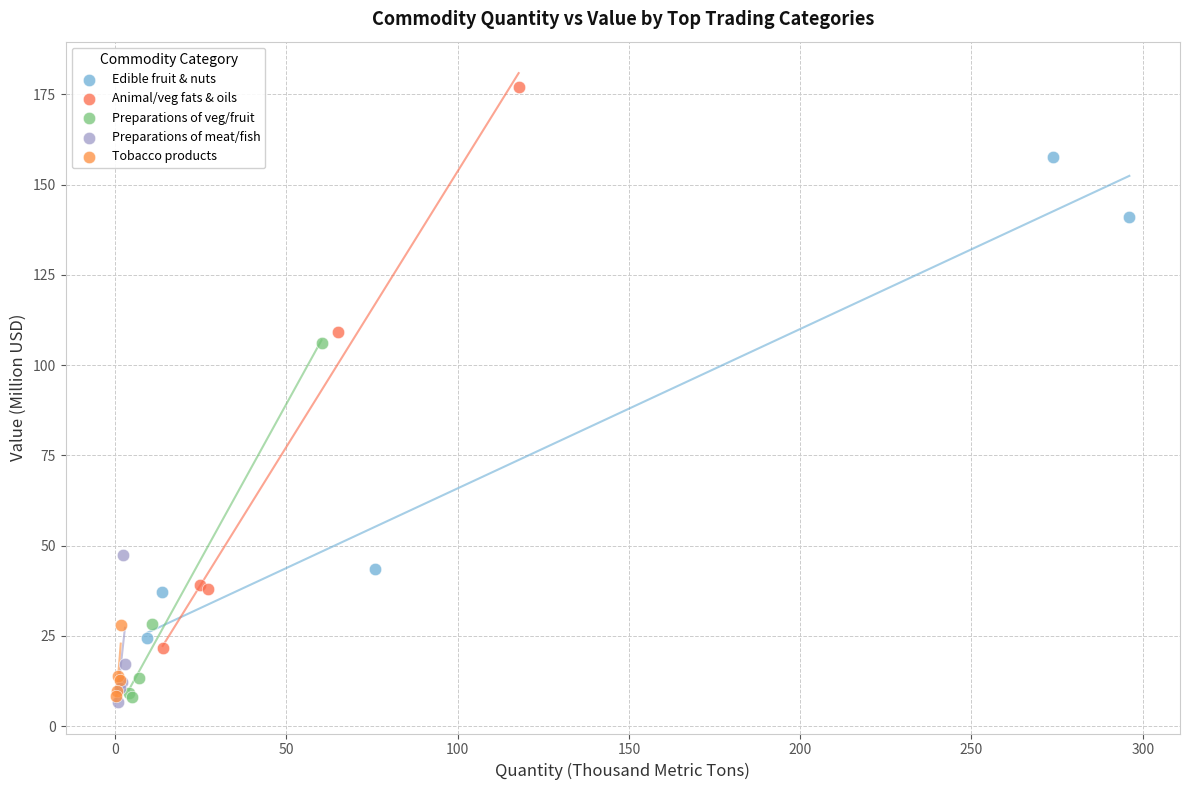

Which series has the widest spread of Y values?

Animal/veg fats & oils